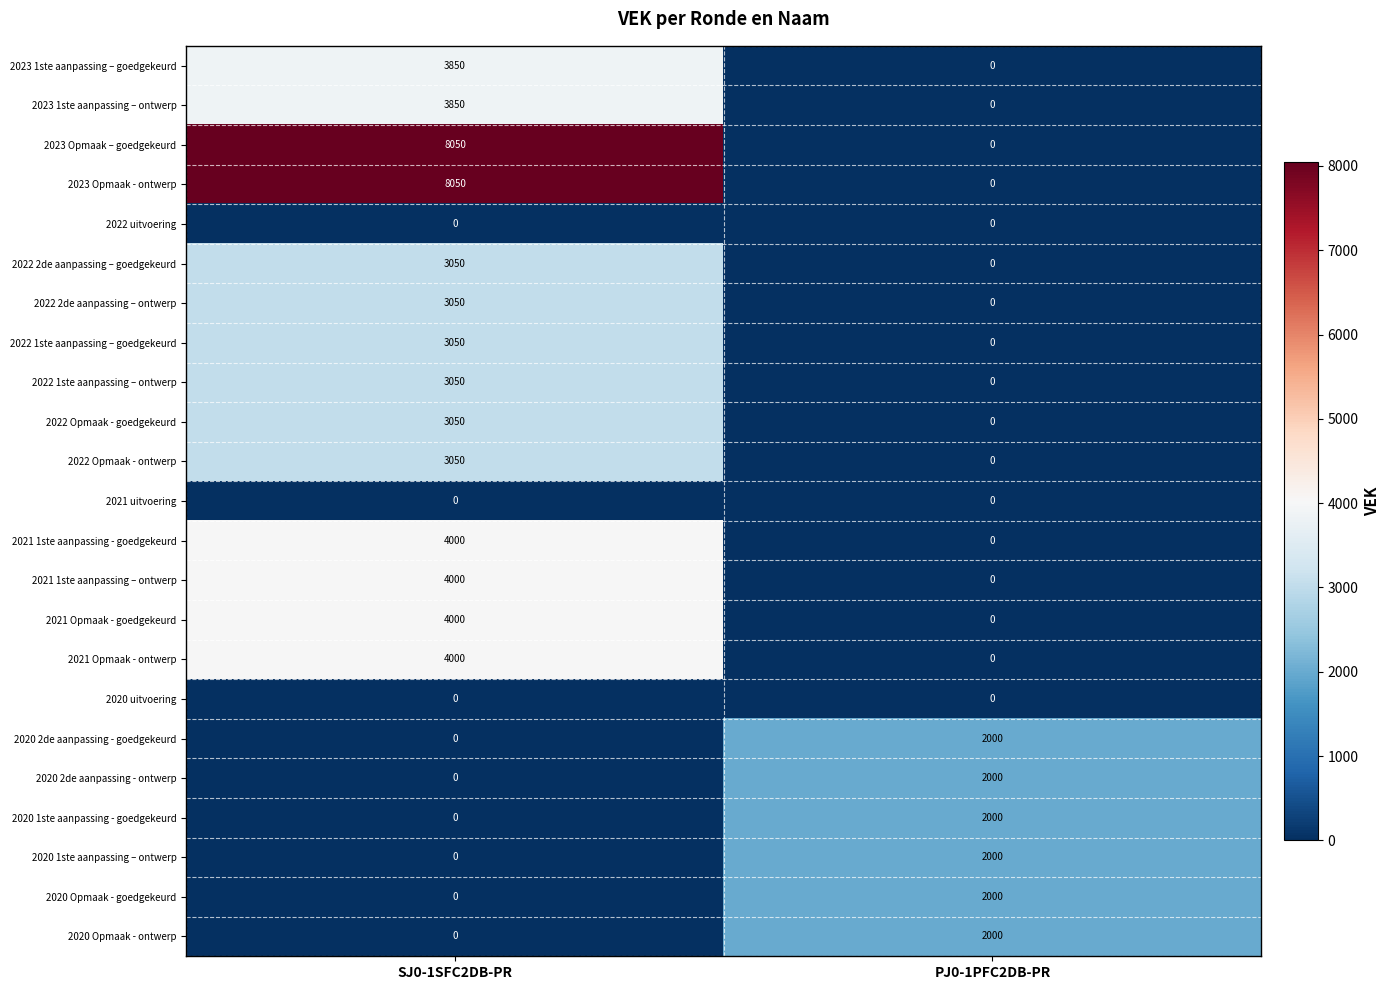

Is it true that 2022 1ste aanpassing – ontwerp equals 4351 at SJ0-1SFC2DB-PR?

False